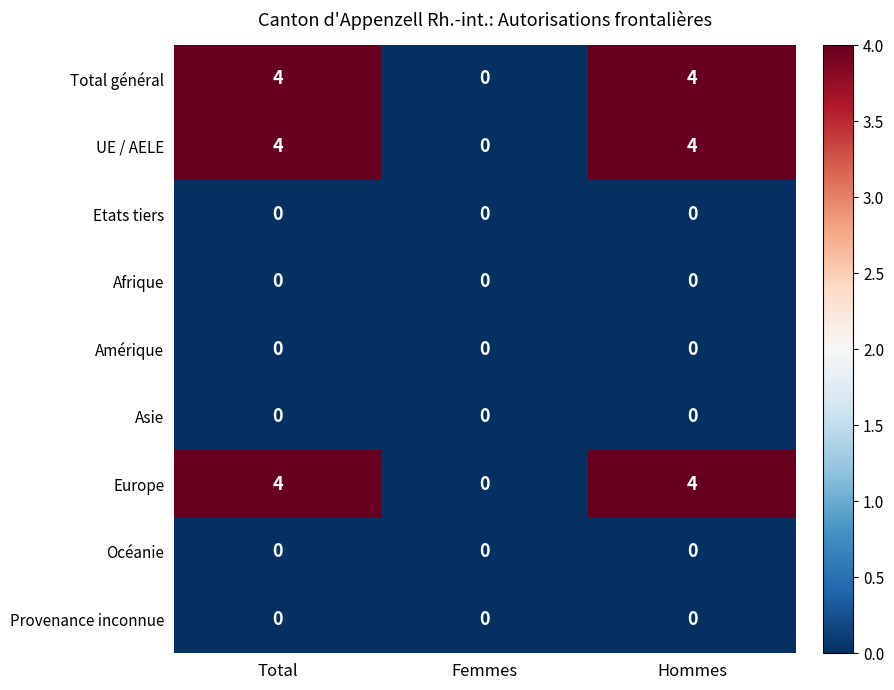

What is the spread (max minus min) of values at Total?

4